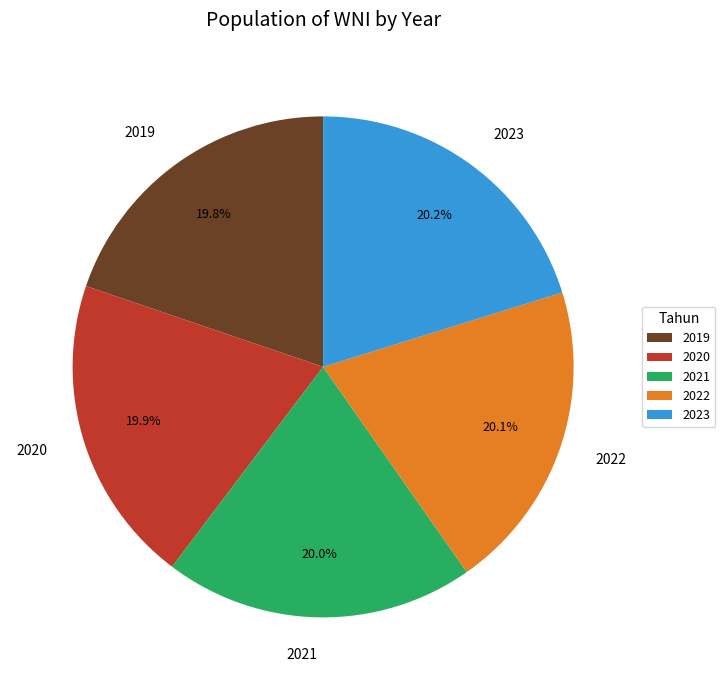

Does 2023 represent more than half of the total?

No